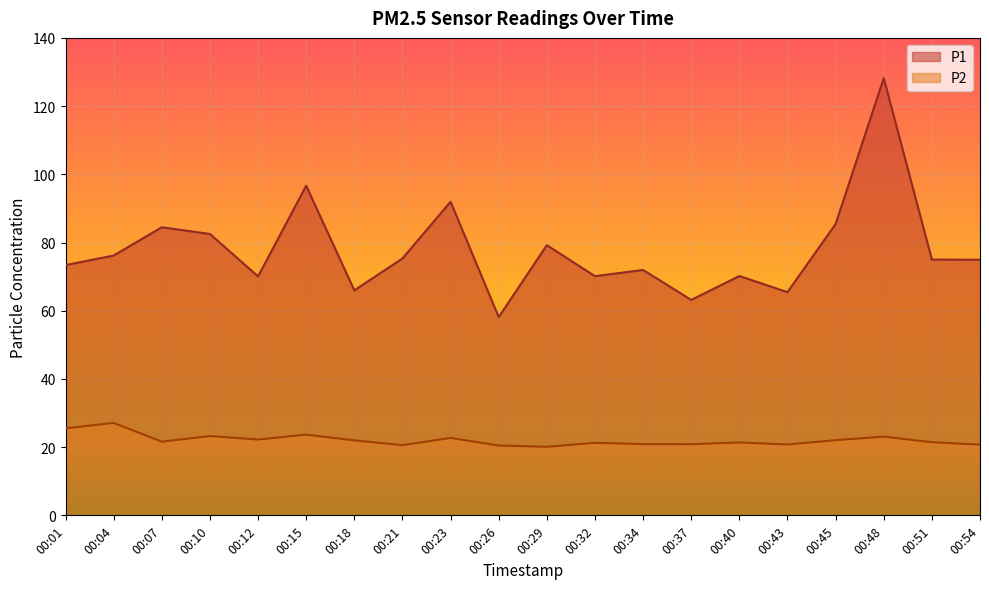

Read the P2 value at 00:34.

20.9